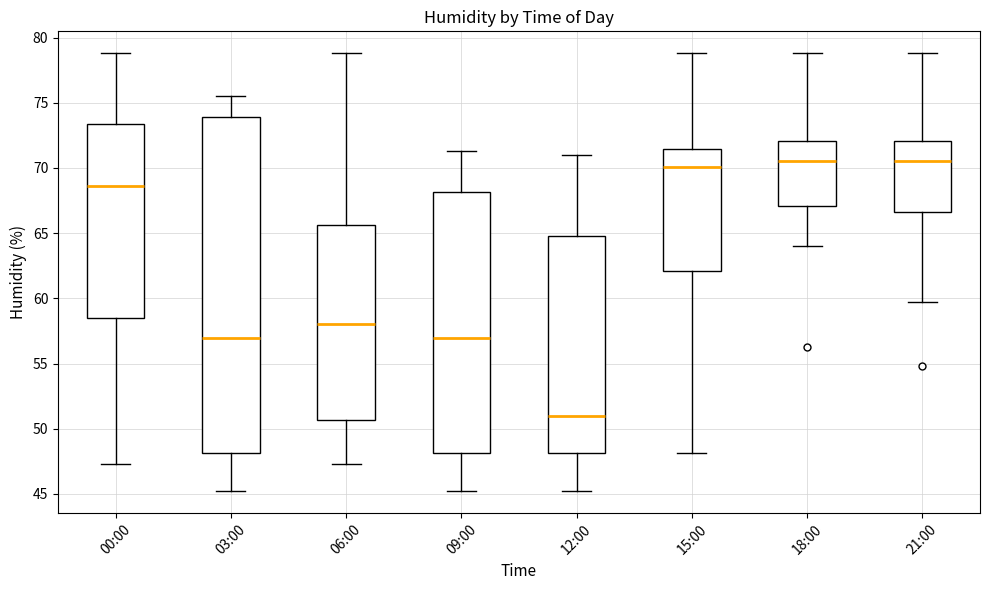

Where does the lower whisker of the box for 03:00 end on the y-axis? The values are not printed on the chart, so give them approximately, as read against the axis.

45.0